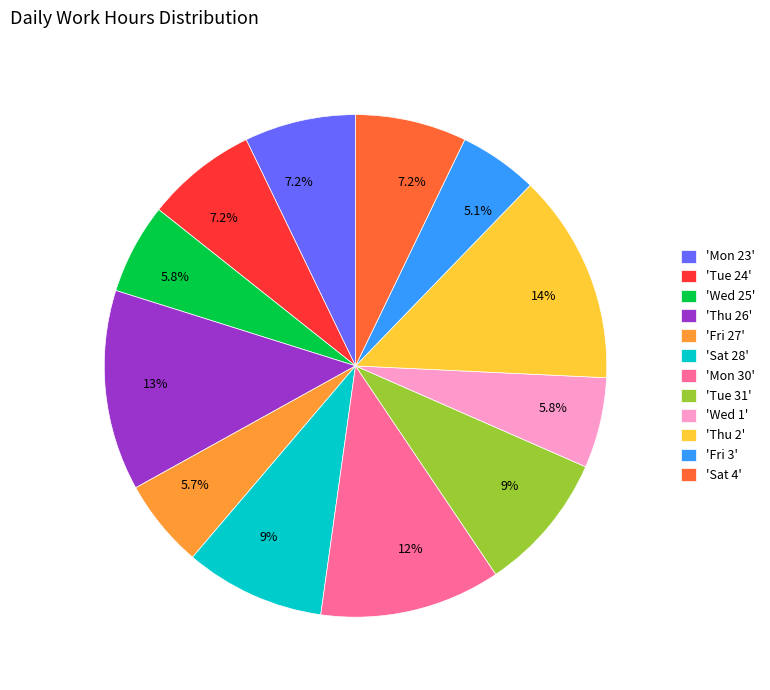

What is the smallest slice in the pie chart?

'Fri 3'